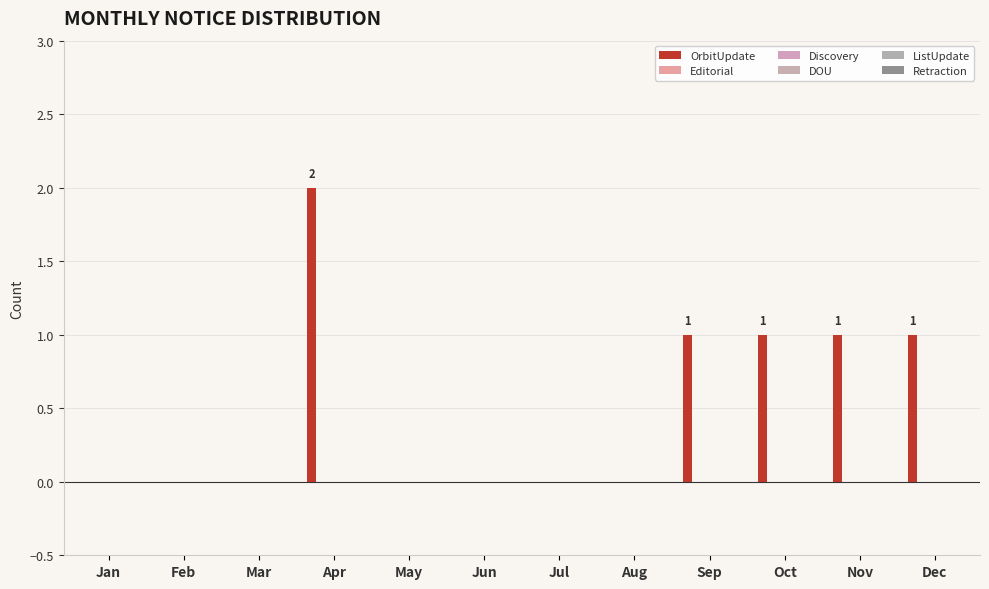

How many distinct data groups are displayed?

1